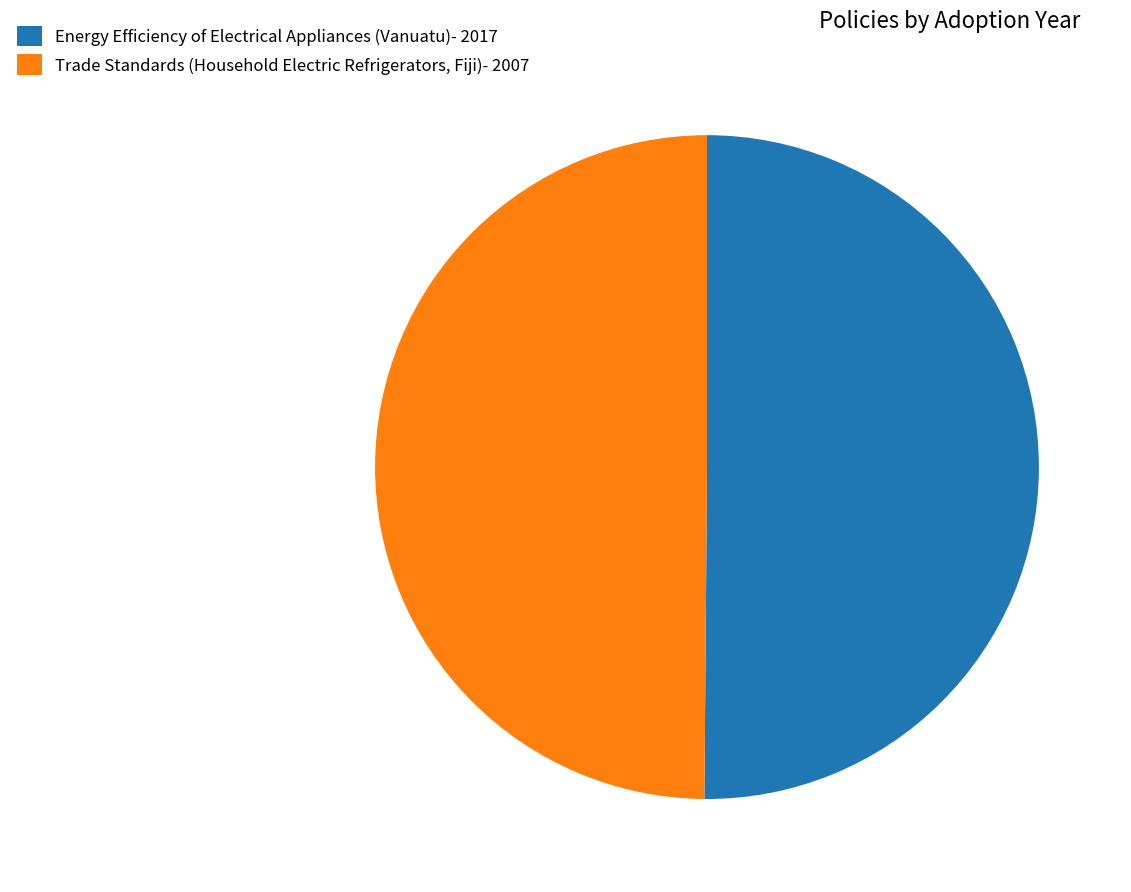

The Energy Efficiency of Electrical Appliances (Vanuatu) slice represents 42% of the pie. True or false?

False